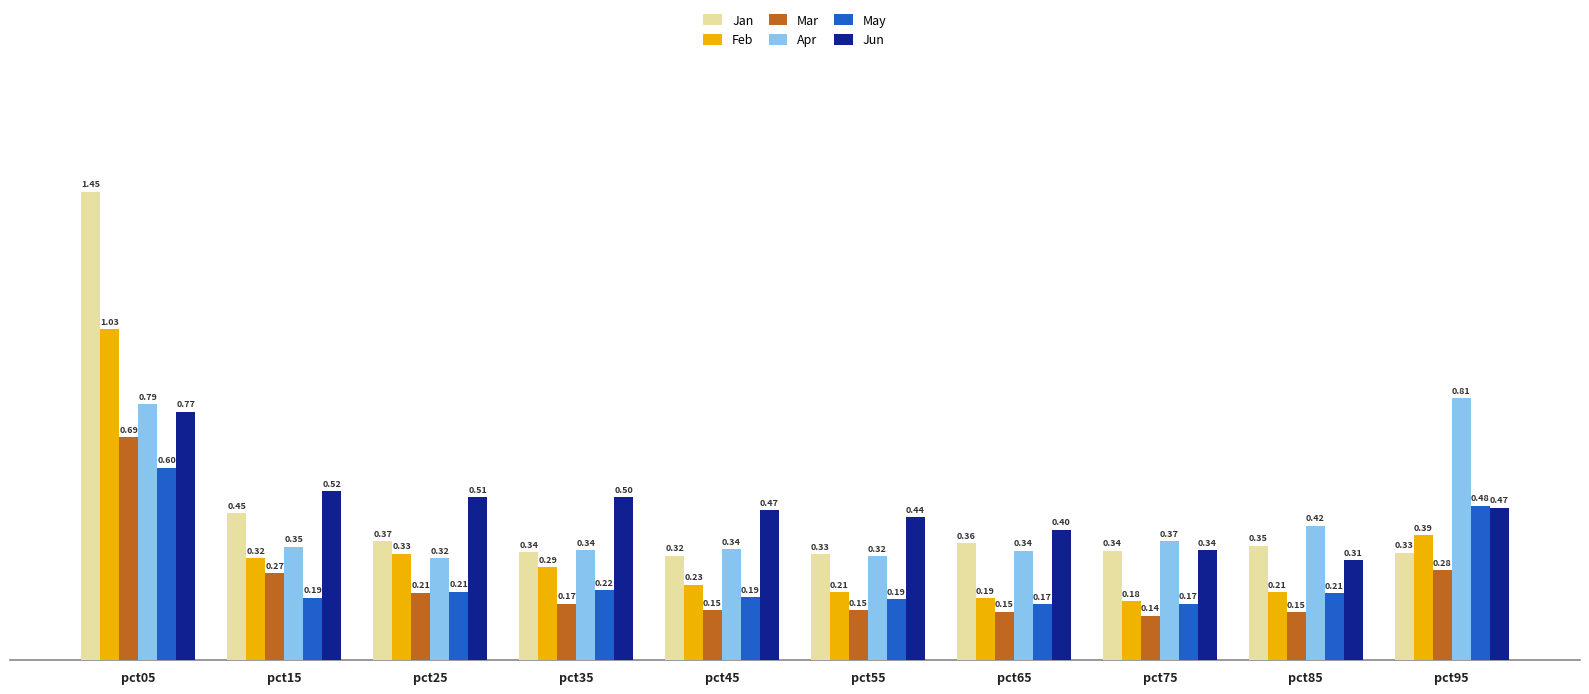

What are all the series names shown in the legend?

Jan, Feb, Mar, Apr, May, Jun